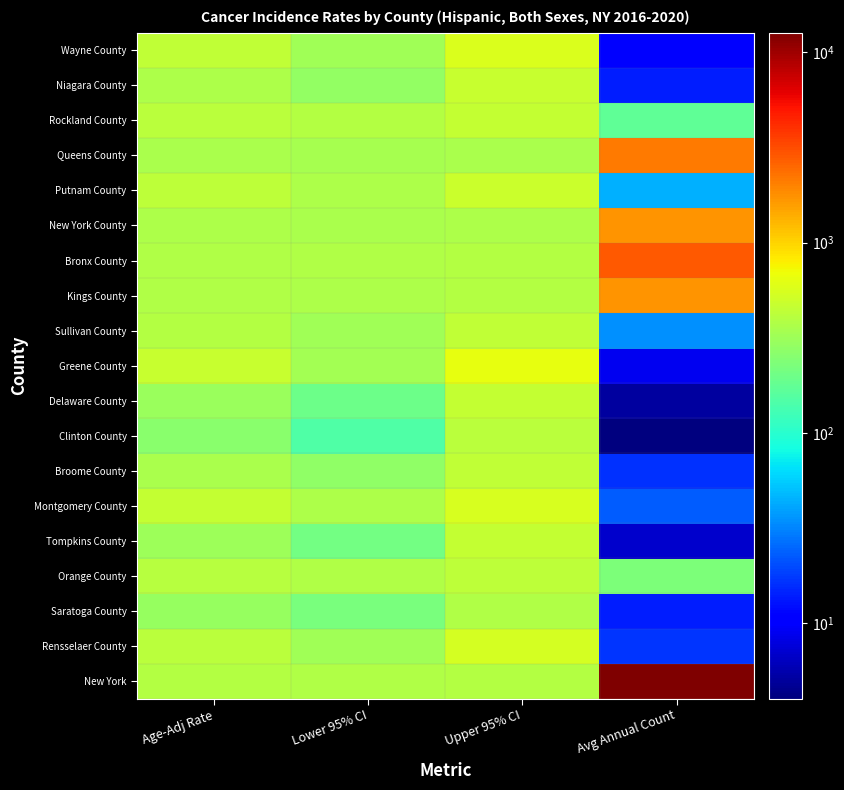

At which category is the sum across all series the highest?

Avg Annual Count